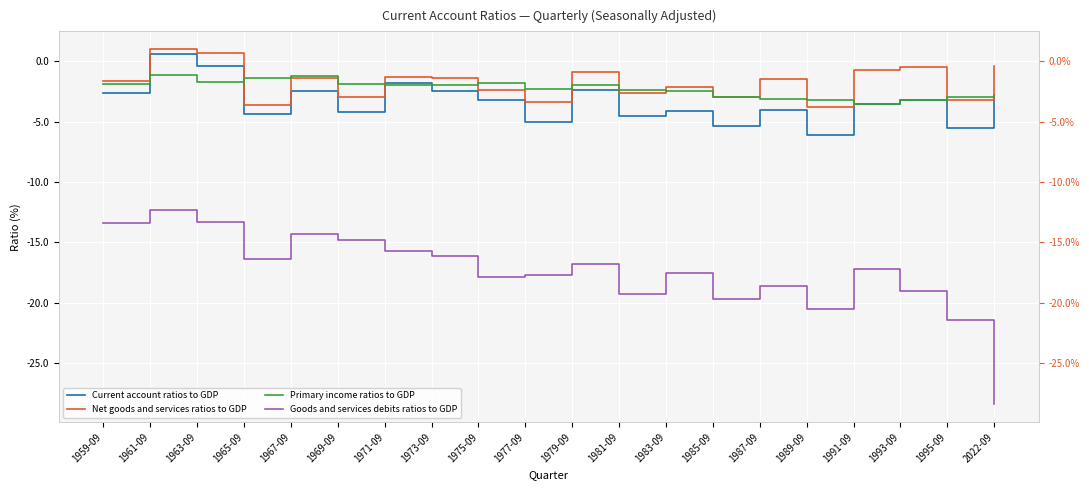

List the labels in order of Net goods and services ratios to GDP value, smallest first.

1989-09, 1965-09, 1977-09, 1995-09, 1969-09, 1985-09, 1981-09, 1975-09, 1983-09, 1959-09, 1987-09, 1967-09, 1973-09, 1971-09, 1979-09, 1991-09, 1993-09, 2022-09, 1963-09, 1961-09